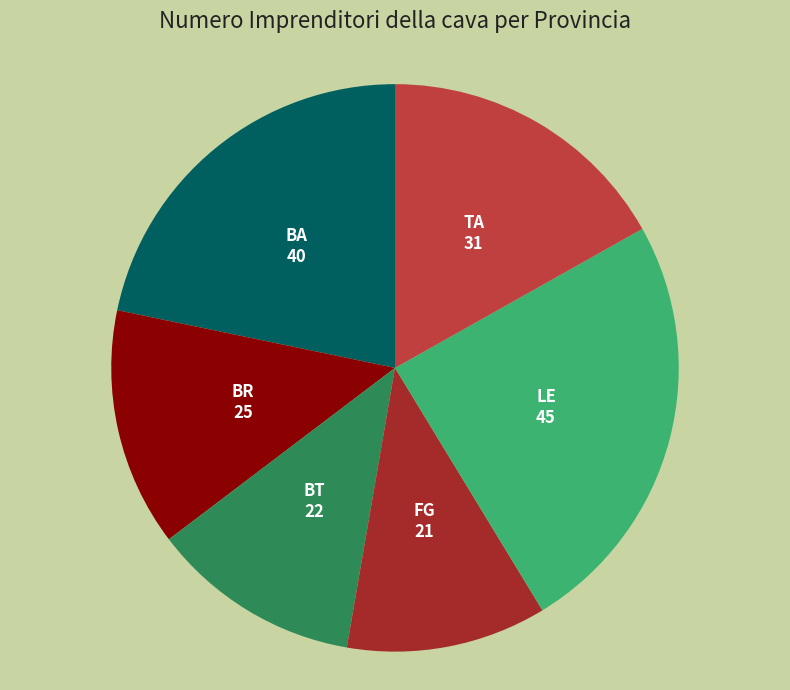

Is it true that FG is 25% of the pie?

False